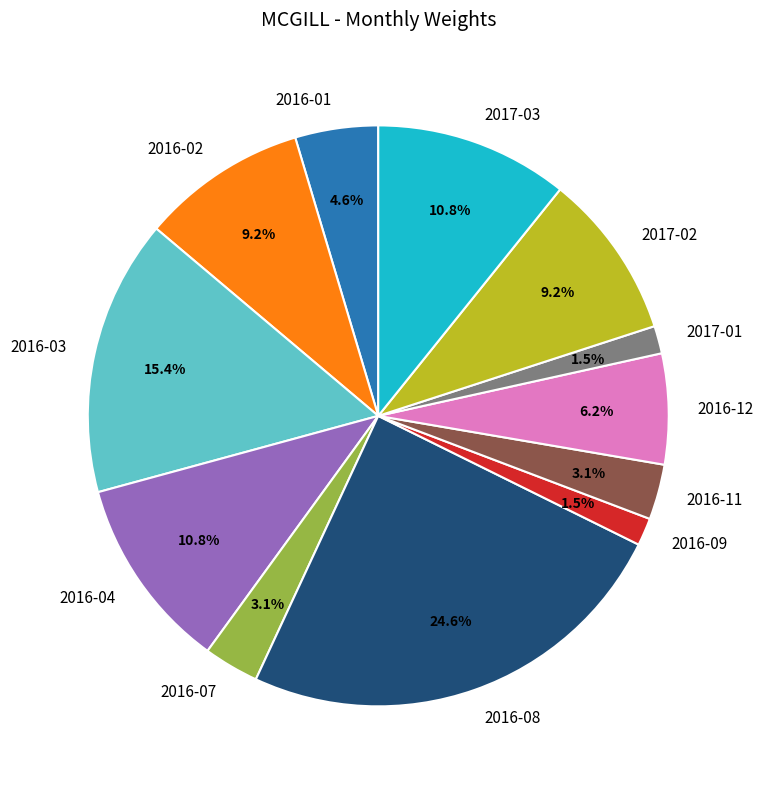

What percentage is the 2017-03 slice, to the nearest percent?

11%